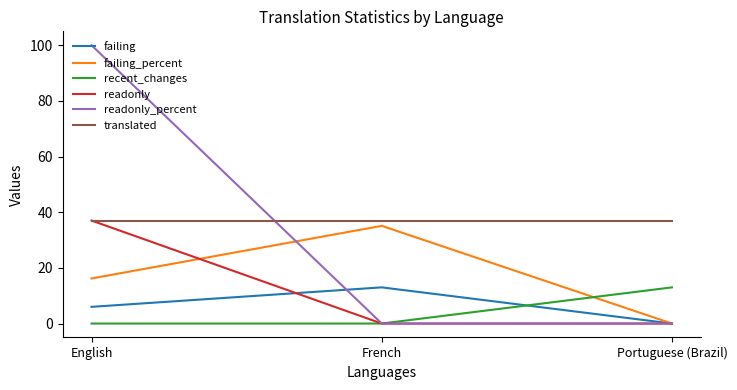

At which label does failing_percent reach its peak?

French